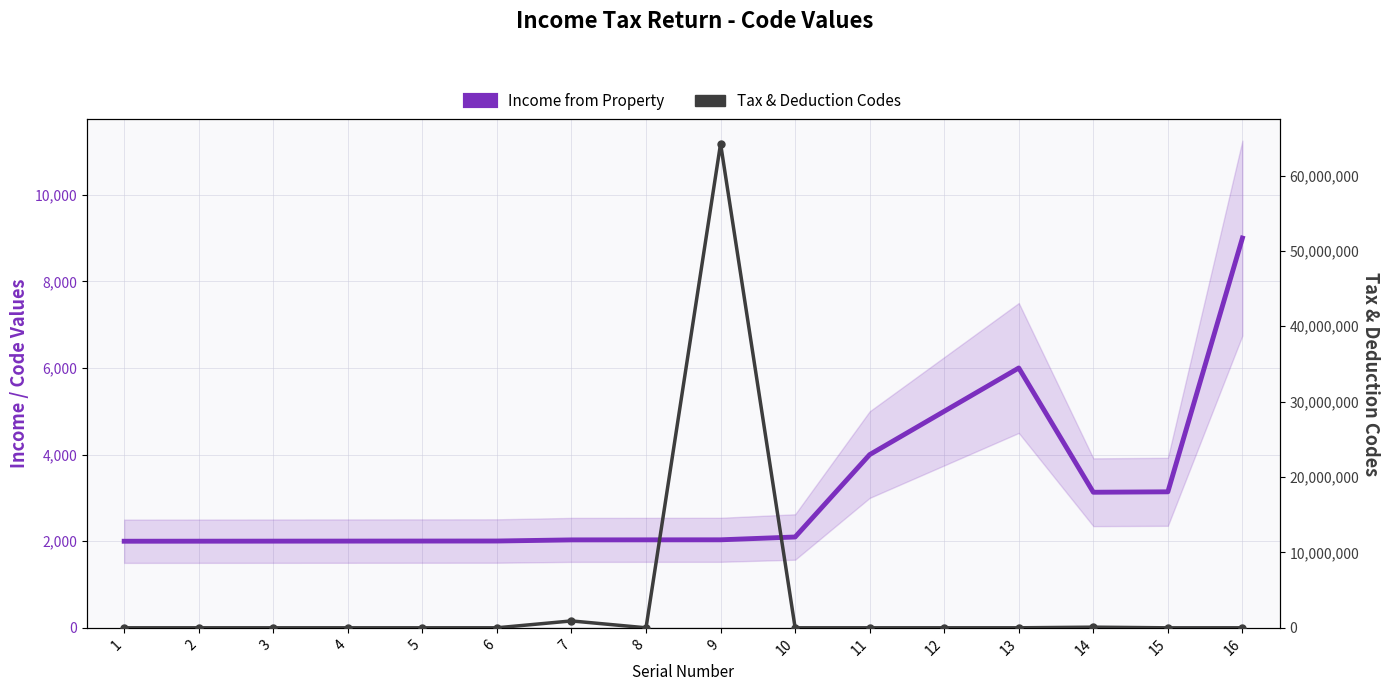

At 16, list the series in order from largest to smallest.

Tax & Deduction Codes, Income from Property